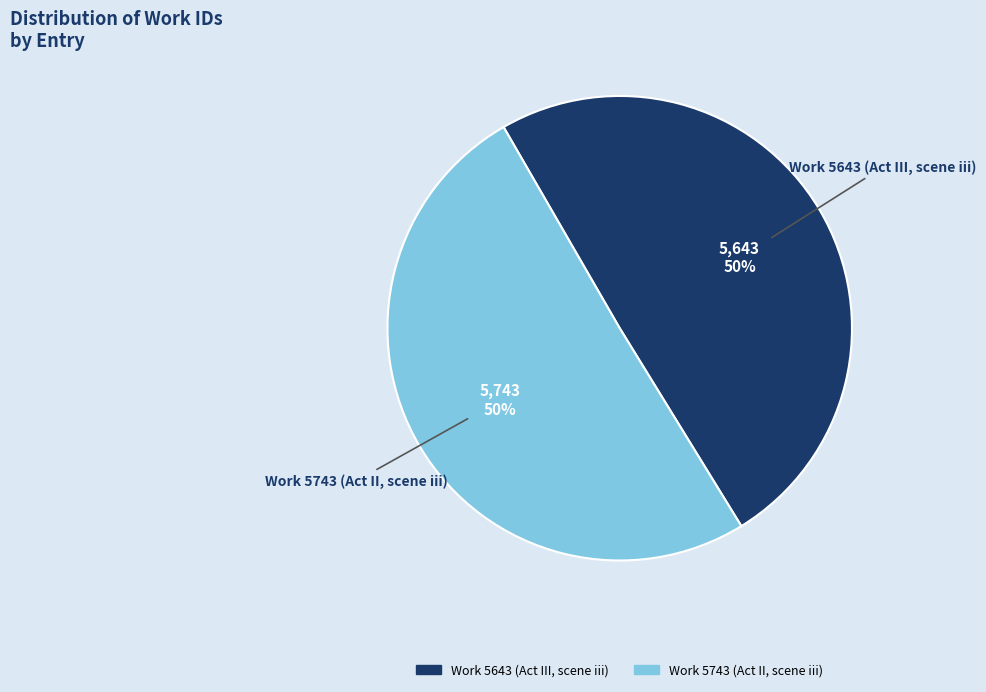

What percentage is the Work 5743 (Act II, scene iii) slice, to the nearest percent?

50%